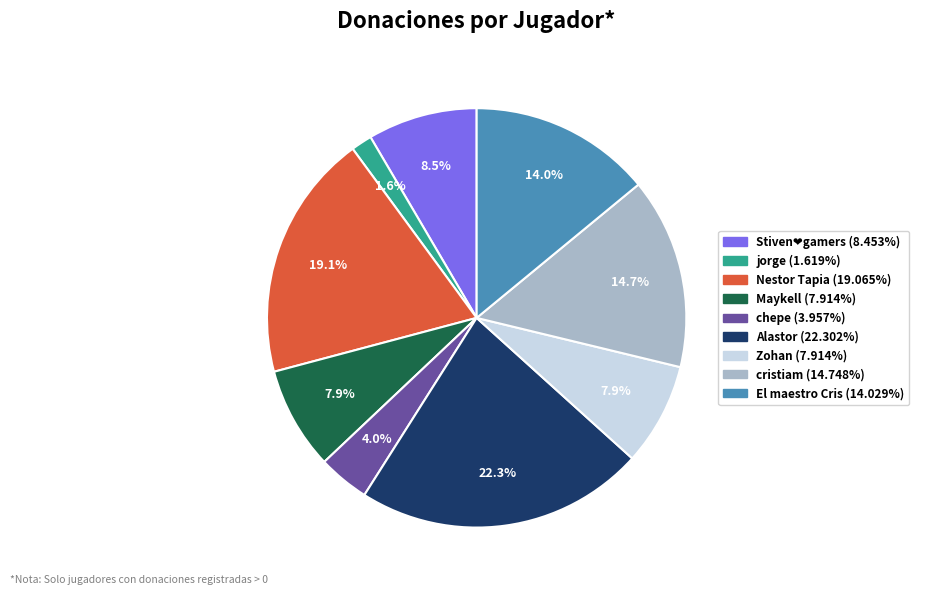

Does Nestor Tapia account for over 50% of the chart?

No